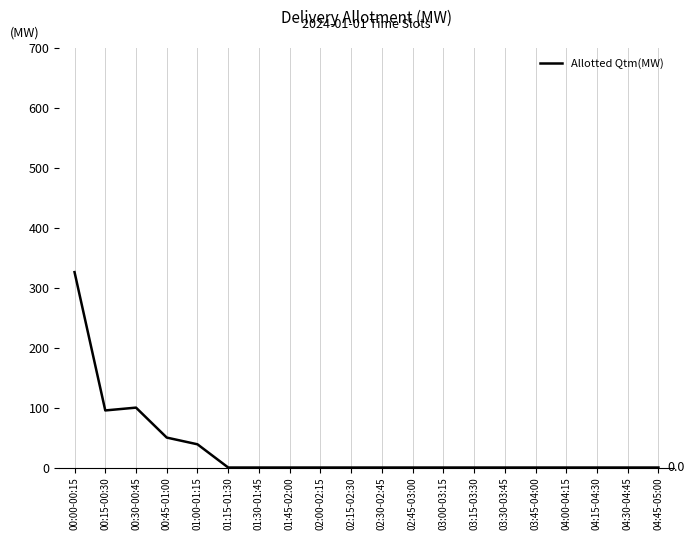

The chart shows a value of 82.3 at 00:45-01:00. True or false?

False